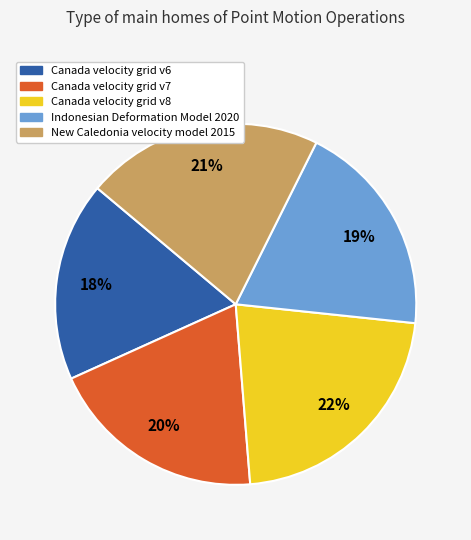

How many segments does this pie chart have?

5